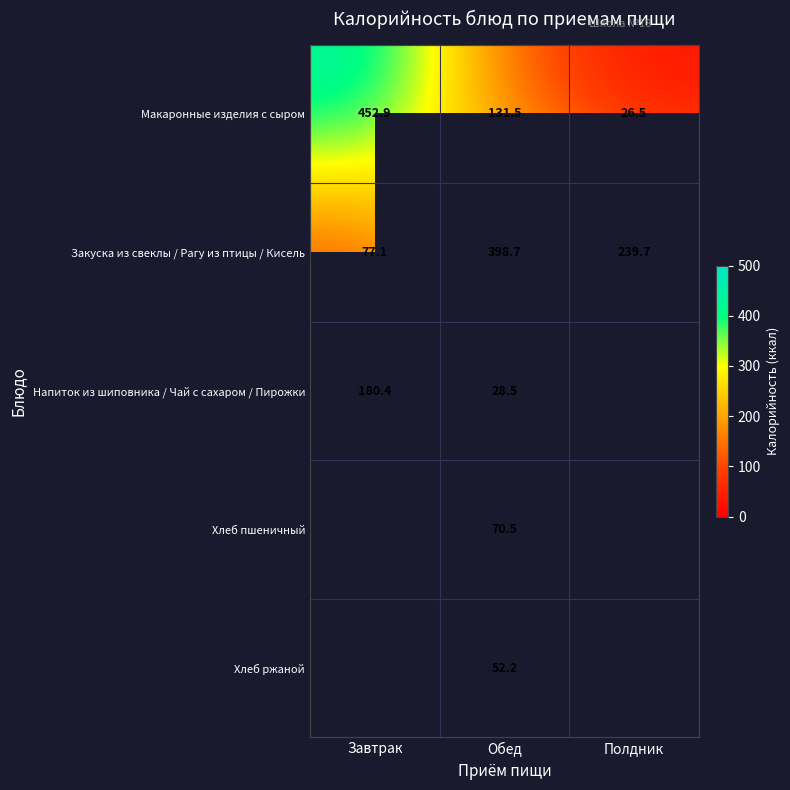

At which label is Закуска из свеклы / Рагу из птицы / Кисель closest to 237?

Полдник